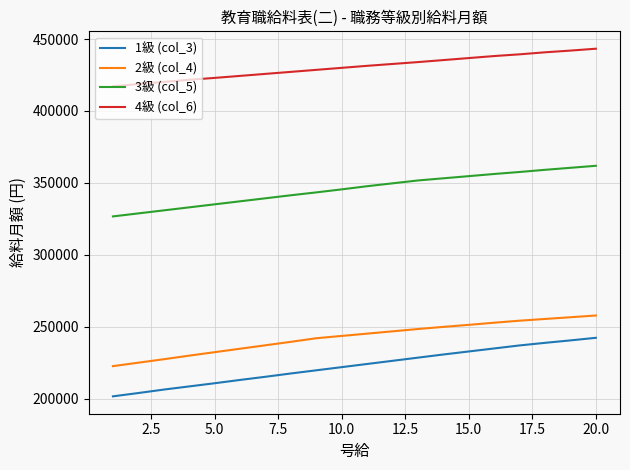

At how many categories does at least one series exceed 362309?

20